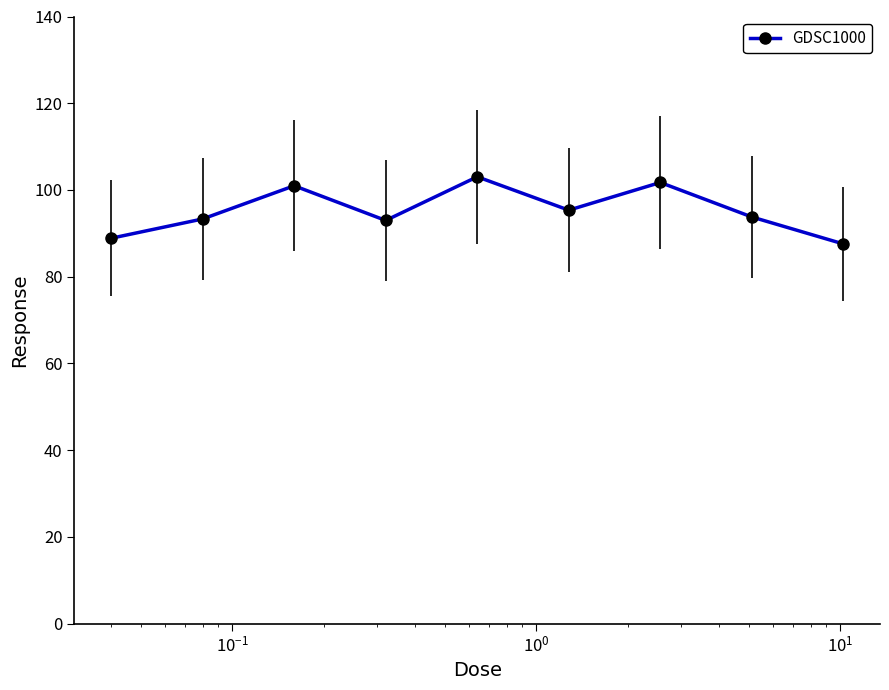

What is the value of the 9th point from the left?

87.6